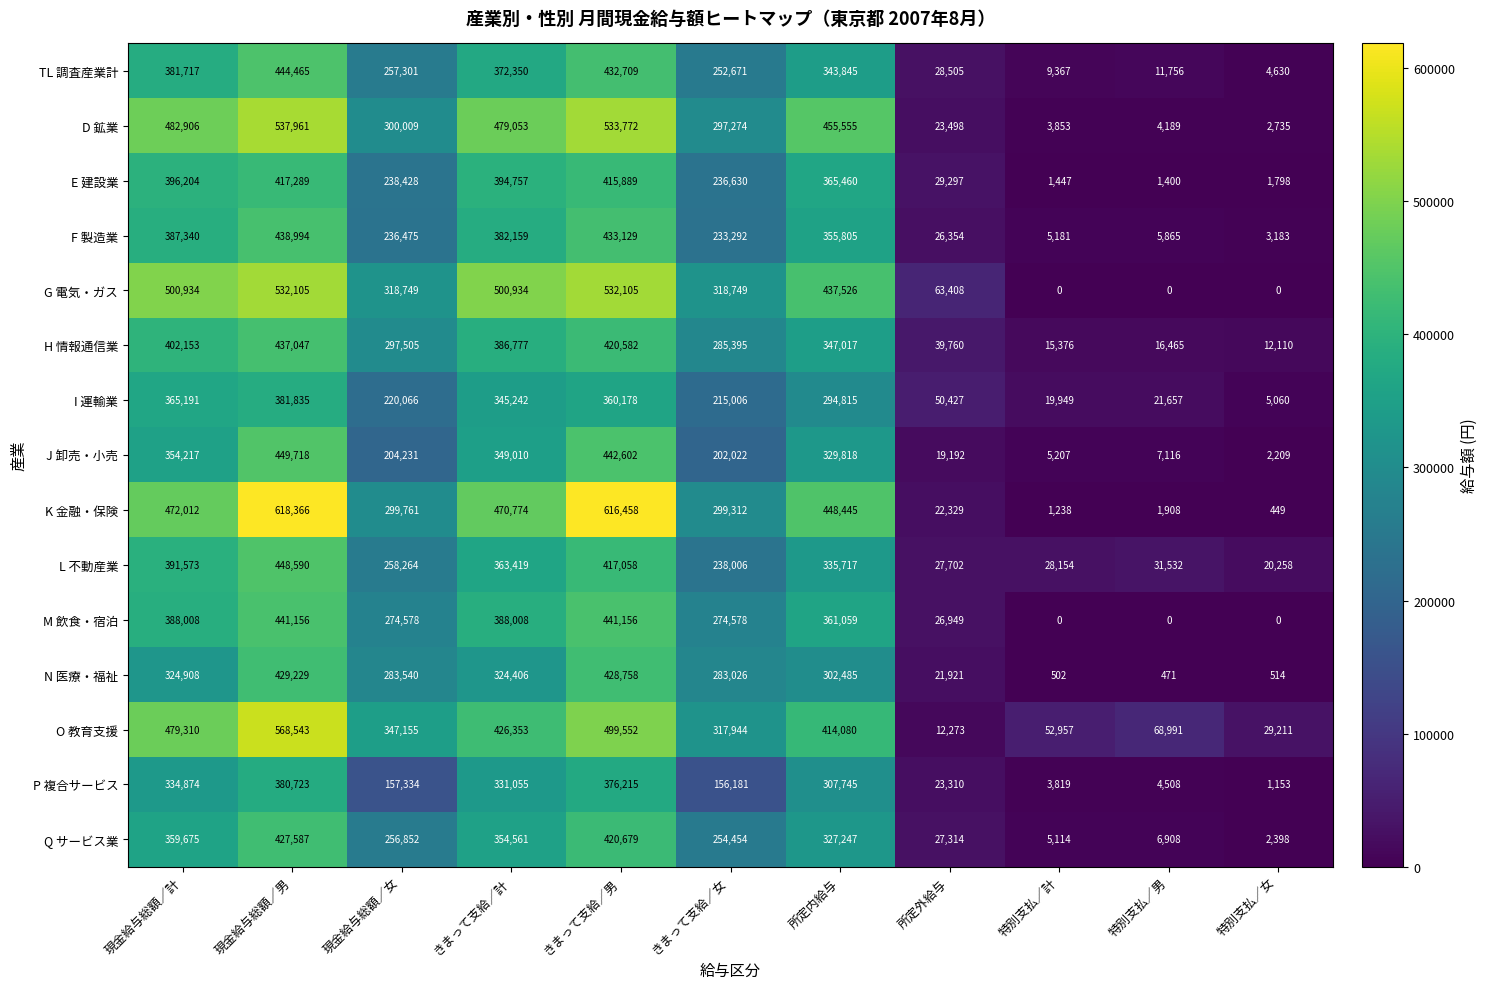

What is the difference between the I 運輸業 values at 現金給与総額／女 and きまって支給／計?

125176